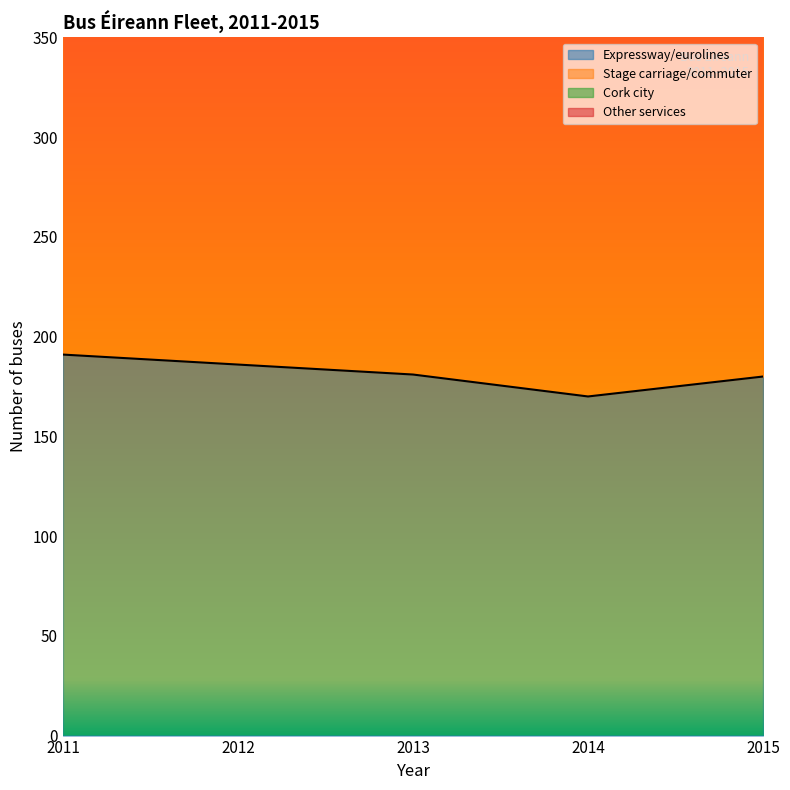

What is the difference between the second highest and minimum values in the Other services series?

5